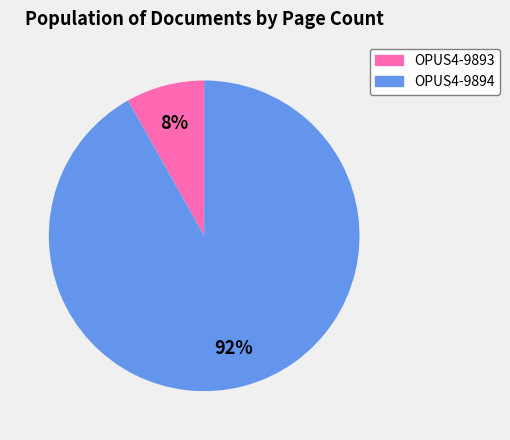

Is there any slice that represents more than half of the pie?

Yes